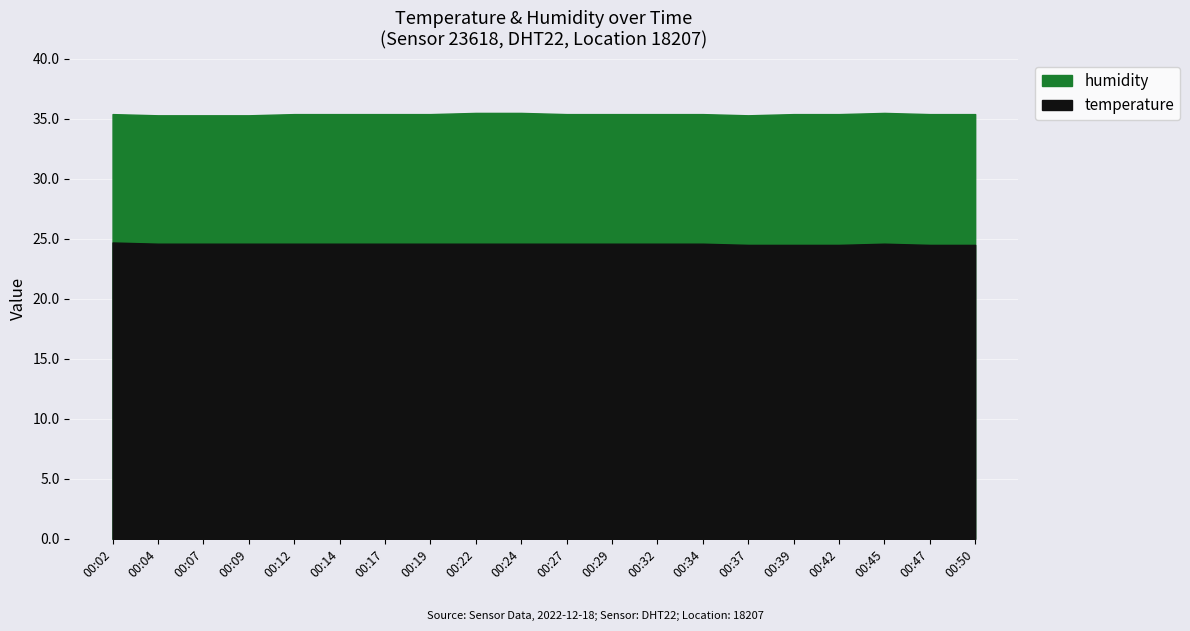

True or false: humidity and temperature cross at least once.

False